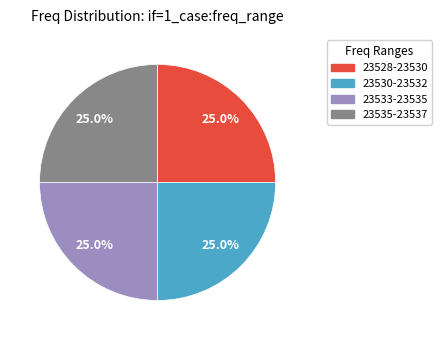

How much of the chart is everything except 23528-23530?

75.0%